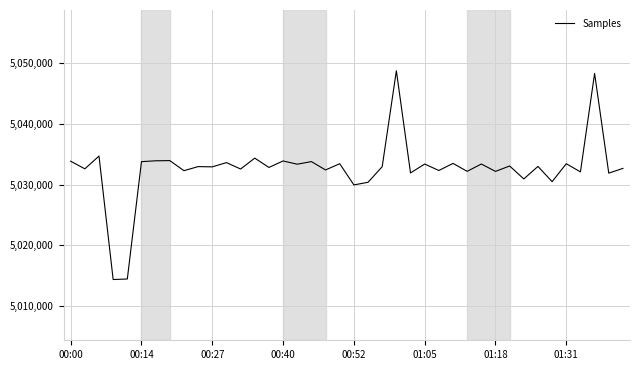

What is the maximum value shown in the chart?

5048745